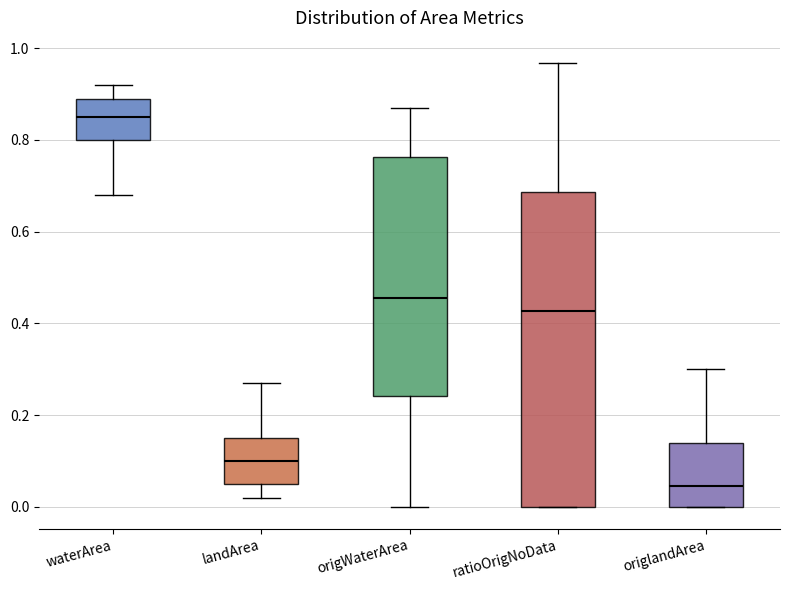

Where is the upper edge of the box for origlandArea on the y-axis? The values are not printed on the chart, so give them approximately, as read against the axis.

0.14